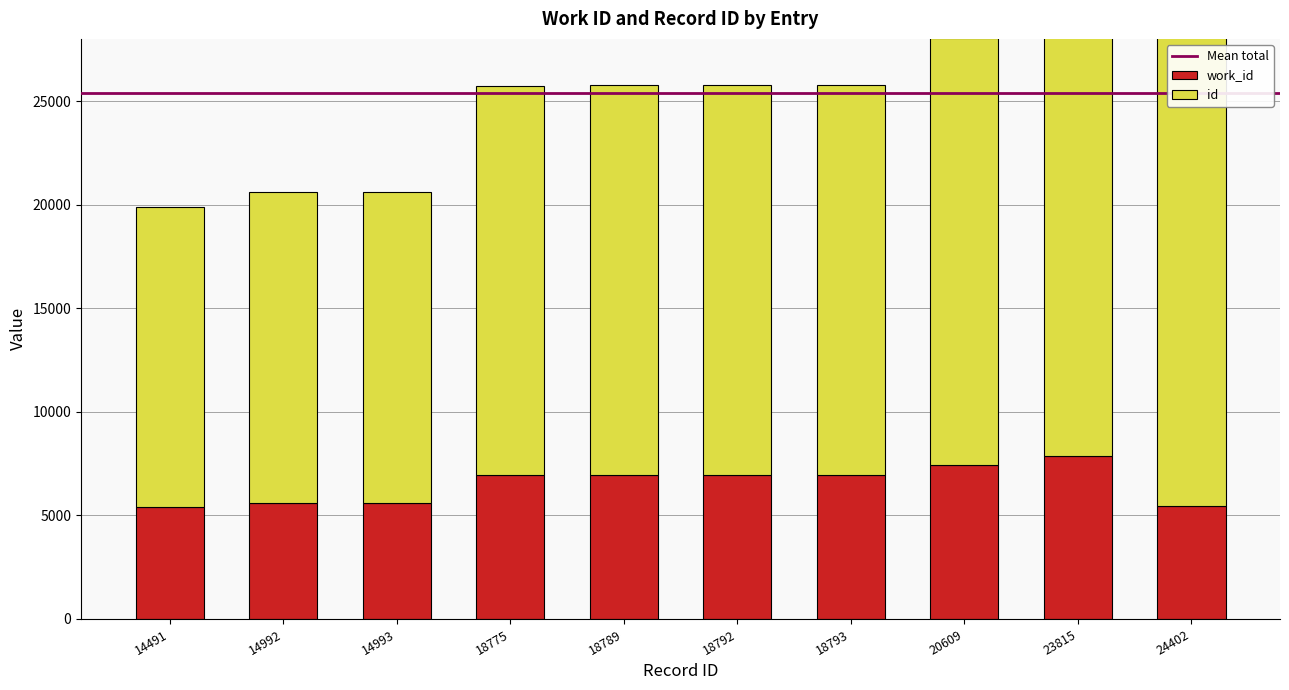

What is the average value of the work_id series?

6524